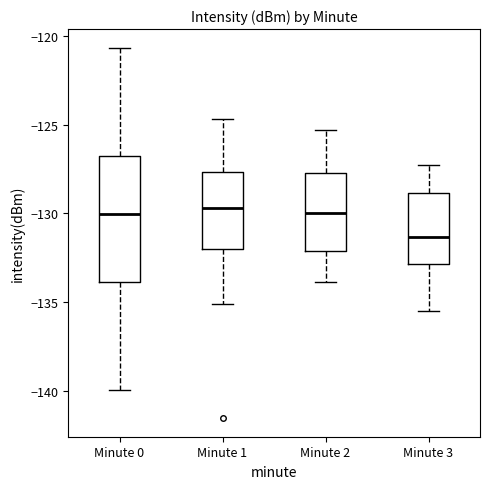

Where is the upper edge of the box for Minute 2 on the y-axis? The values are not printed on the chart, so give them approximately, as read against the axis.

-127.5